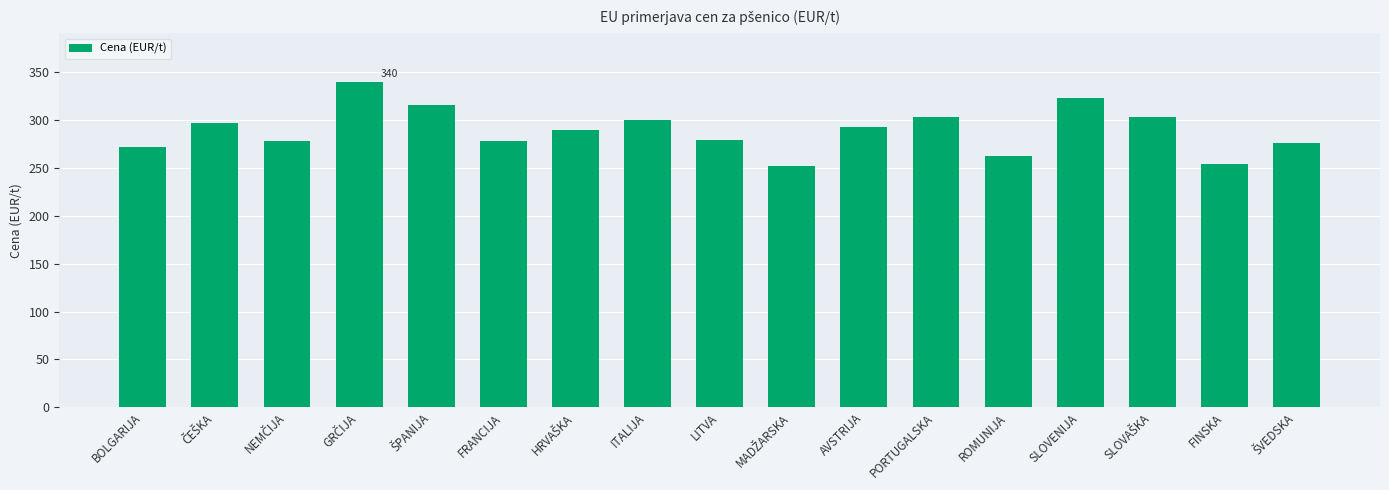

What is the average value?

289.4